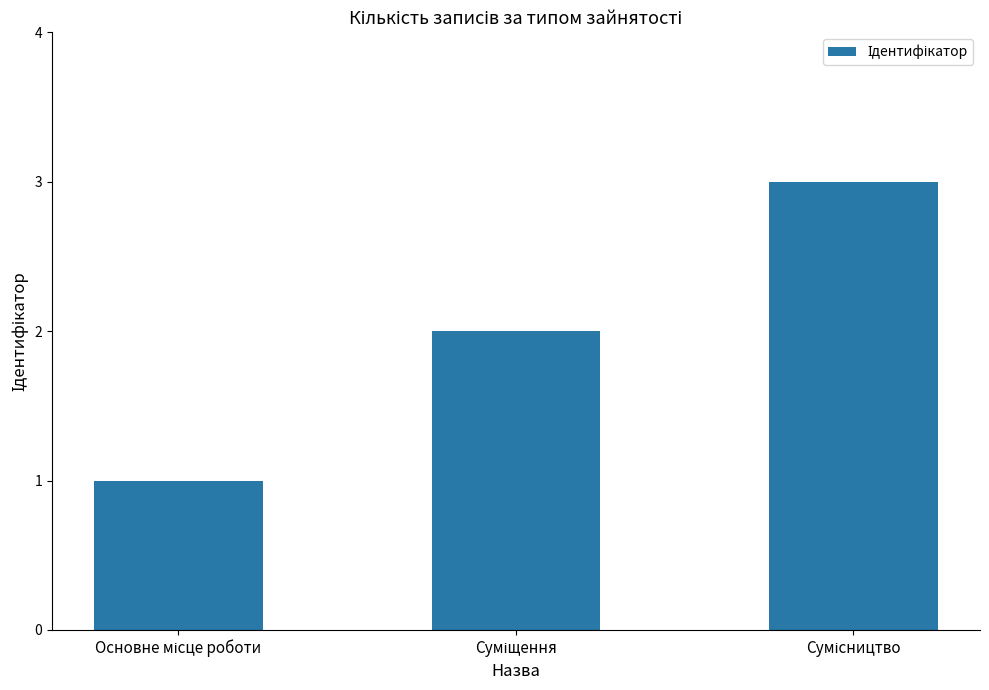

How many series are shown in this chart?

1